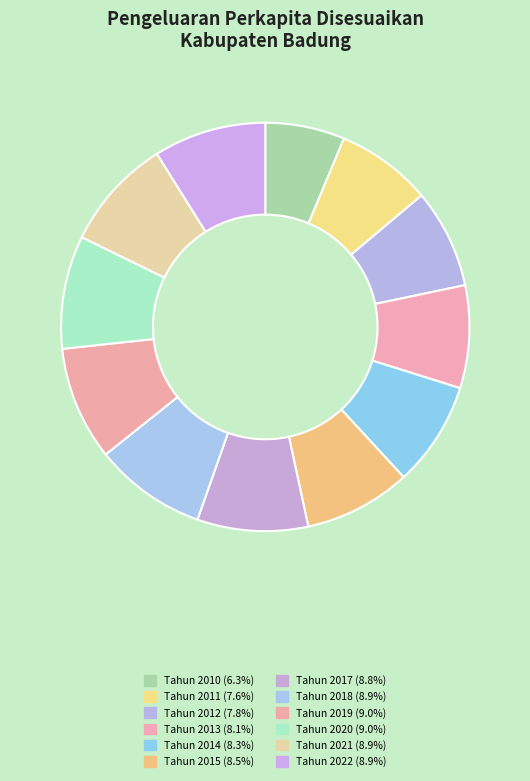

To the nearest percent, what is the difference between the Tahun 2020 and Tahun 2012 slice percentages?

1%